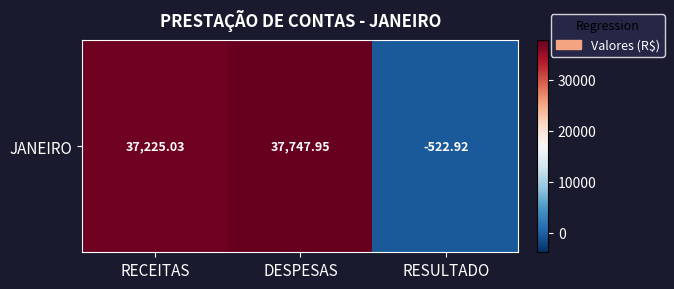

What is the sum of the values at RECEITAS and RESULTADO?

36702.1